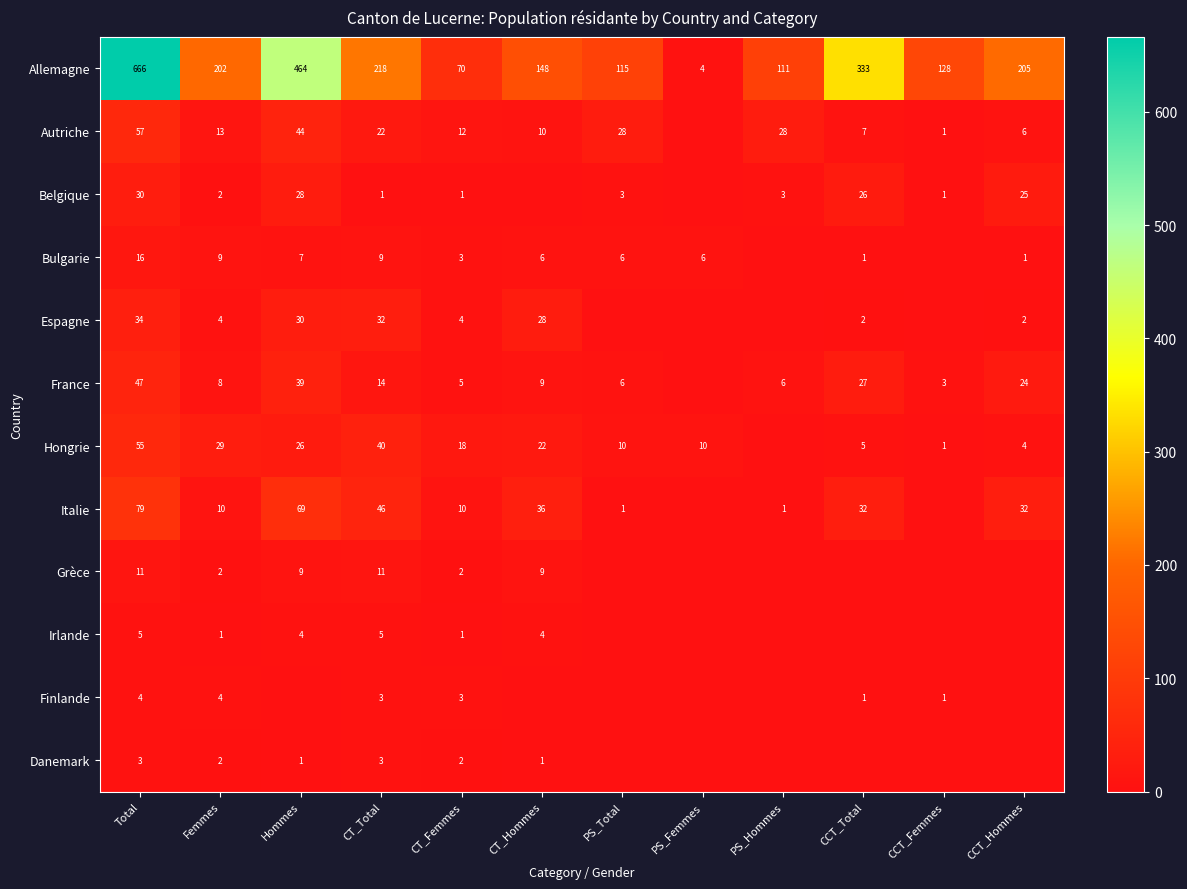

What is the difference between the highest and lowest values at CT_Femmes?

69